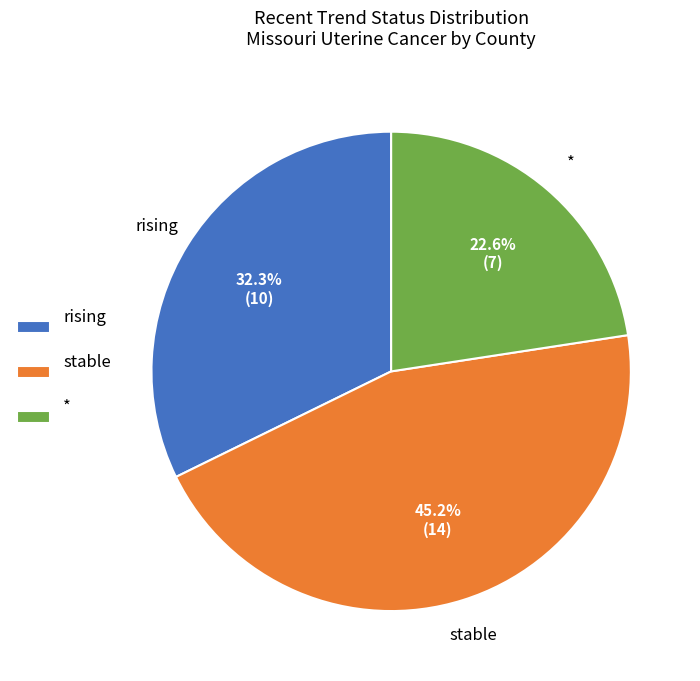

Rank the categories by value from highest to lowest.

stable, rising, *